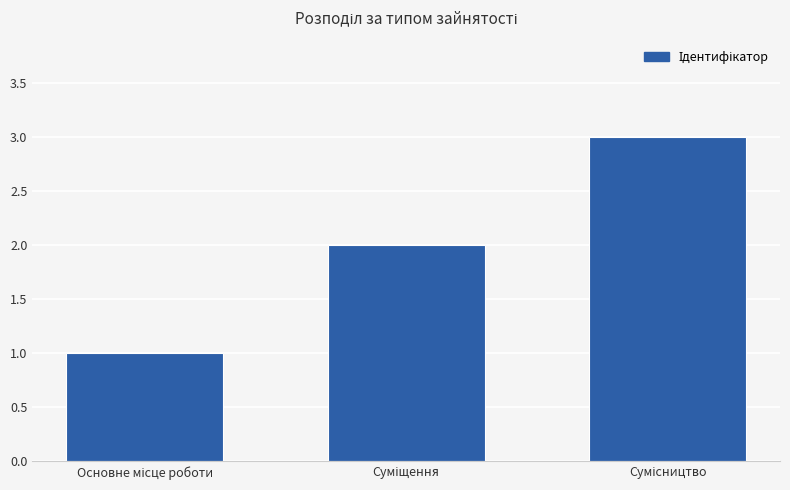

What is the greatest value displayed?

3